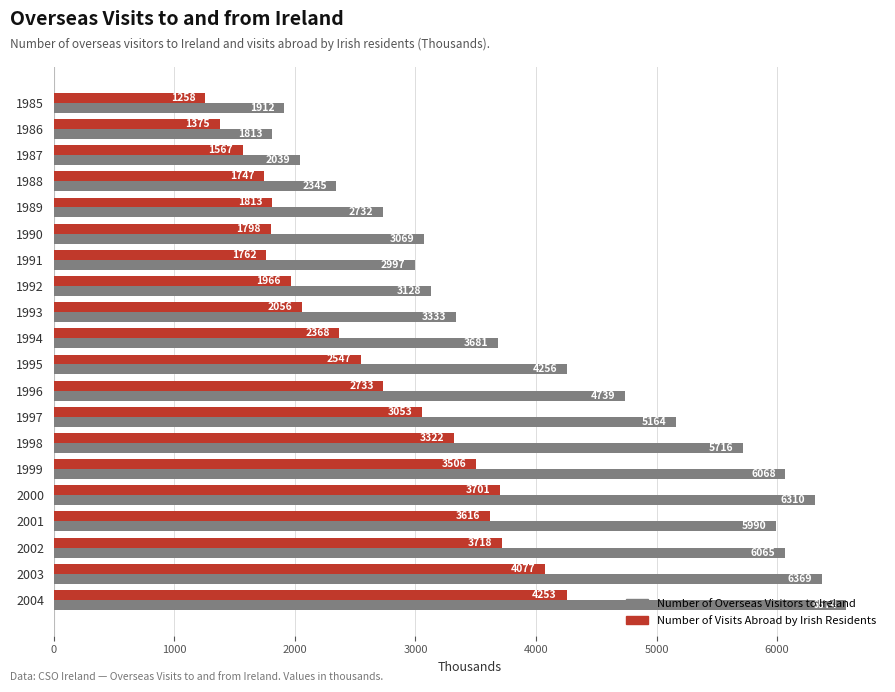

What is the difference between the second highest and second lowest values in the Number of Overseas Visitors to Ireland series?

4457